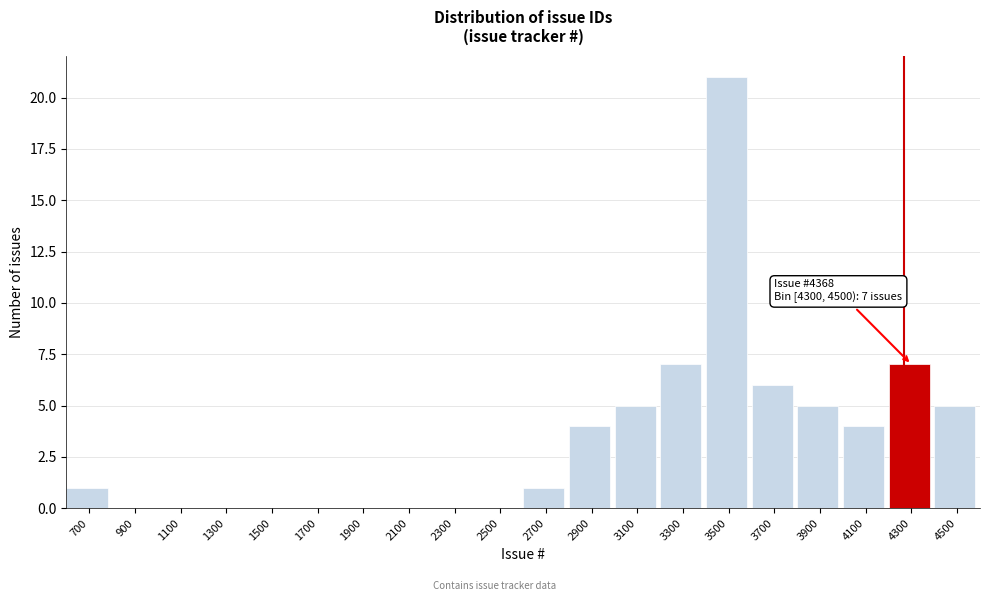

Reading left to right, what are all the values shown in this chart?

700=1	900=0	1100=0	1300=0	1500=0	1700=0	1900=0	2100=0	2300=0	2500=0	2700=1	2900=4	3100=5	3300=7	3500=21	3700=6	3900=5	4100=4	4300=7	4500=5